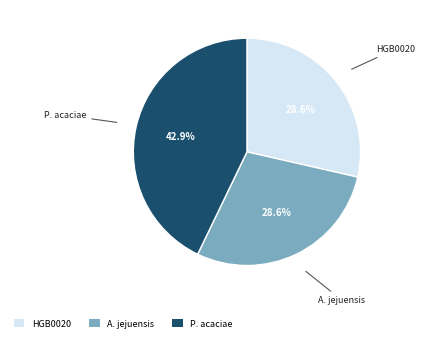

Which has a higher value, P. acaciae or HGB0020?

P. acaciae